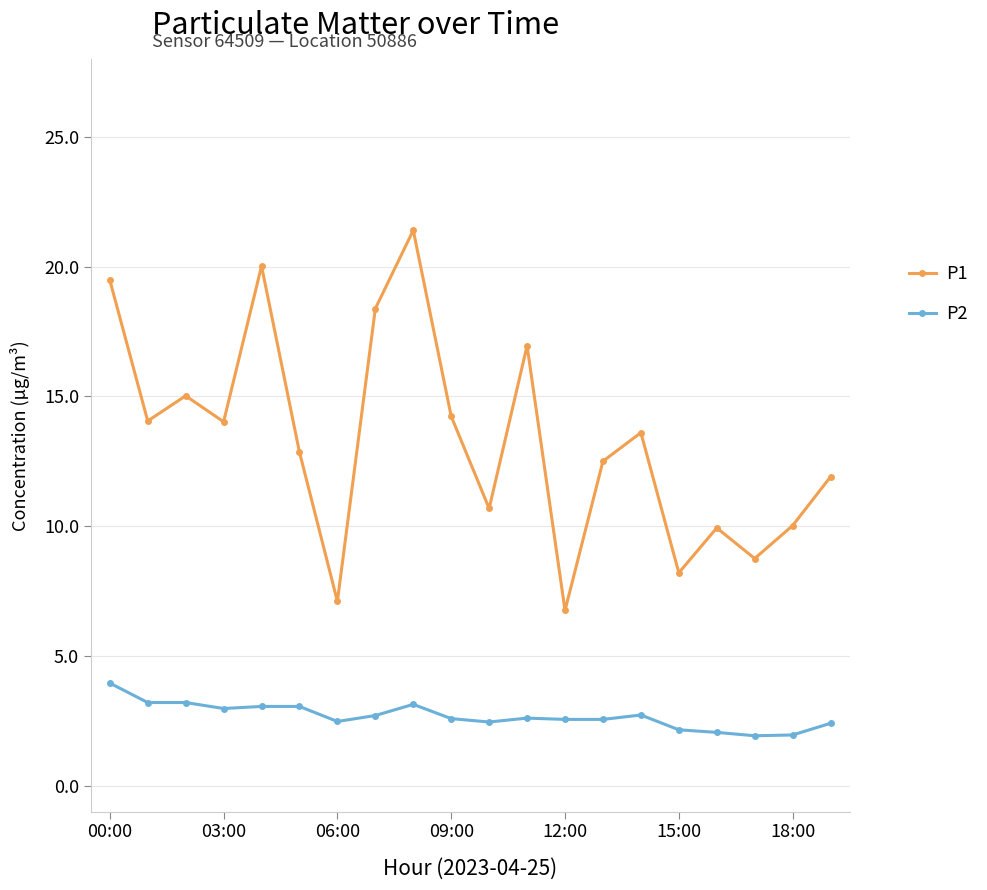

What is the highest value of the P2 series?

4.0